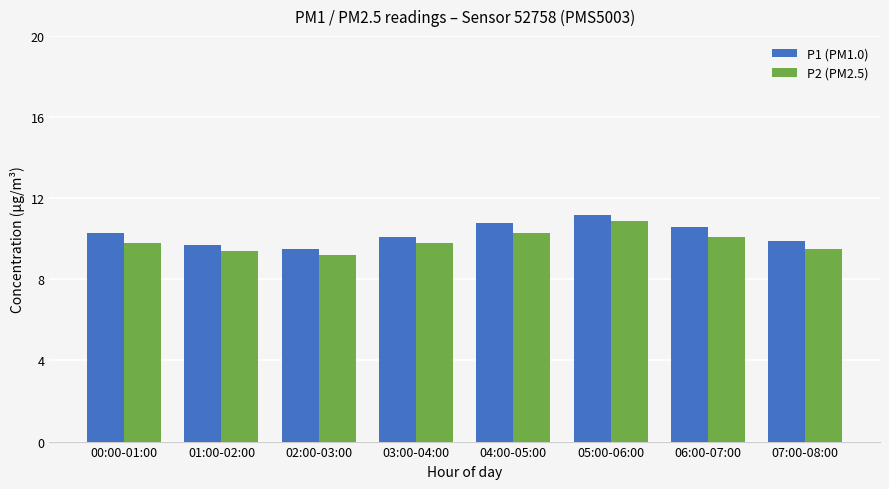

Is it true that P2 (PM2.5) equals 9.5 at 07:00-08:00?

True